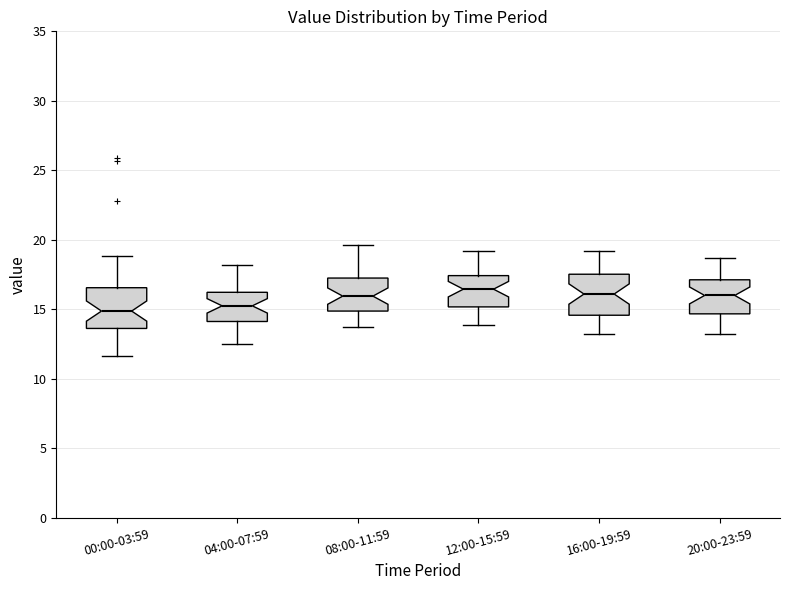

Where is the upper edge of the box for 12:00-15:59 on the y-axis? The values are not printed on the chart, so give them approximately, as read against the axis.

17.5